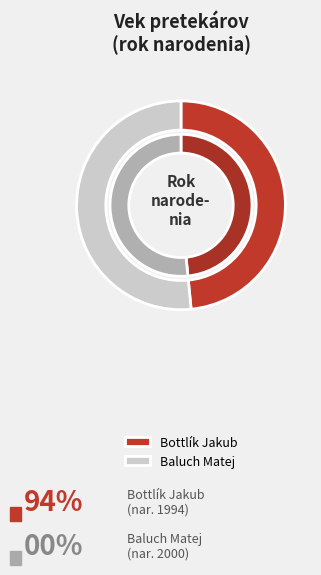

Between Baluch Matej and Bottlík Jakub, which is larger?

Bottlík Jakub